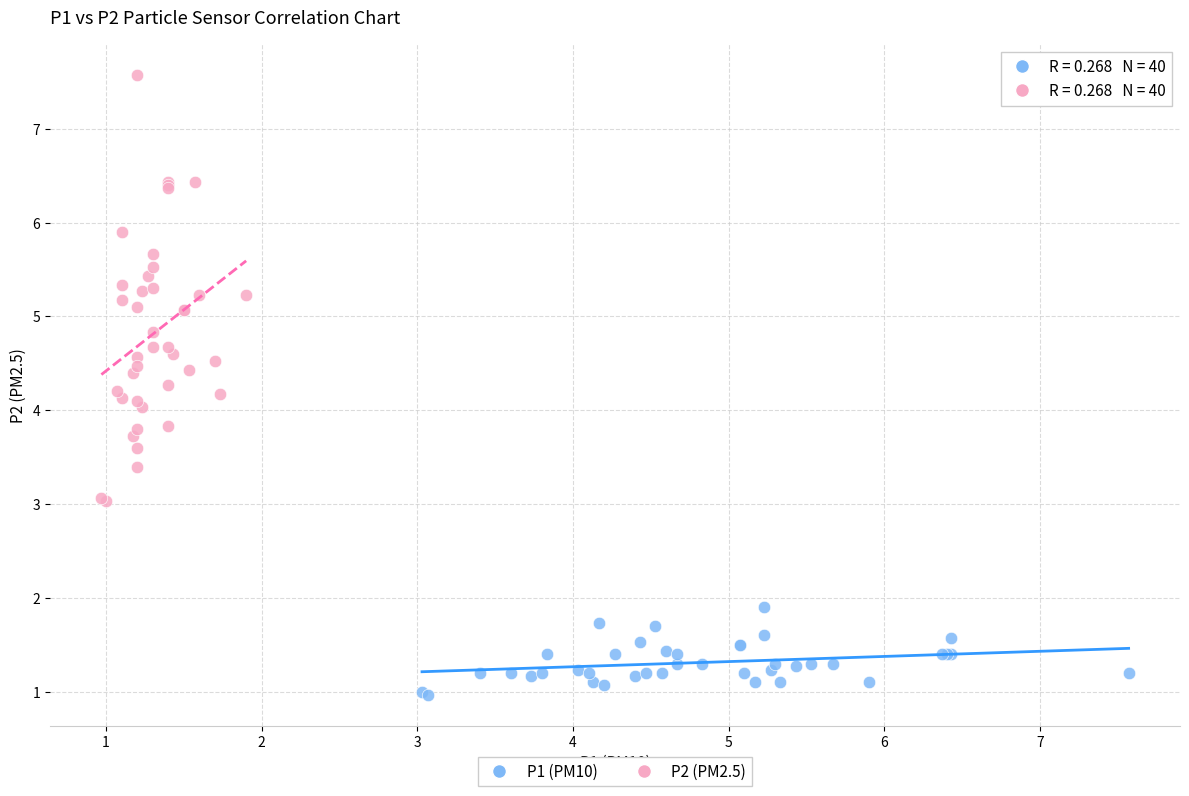

Which series reaches the minimum Y coordinate?

P1 (PM10)